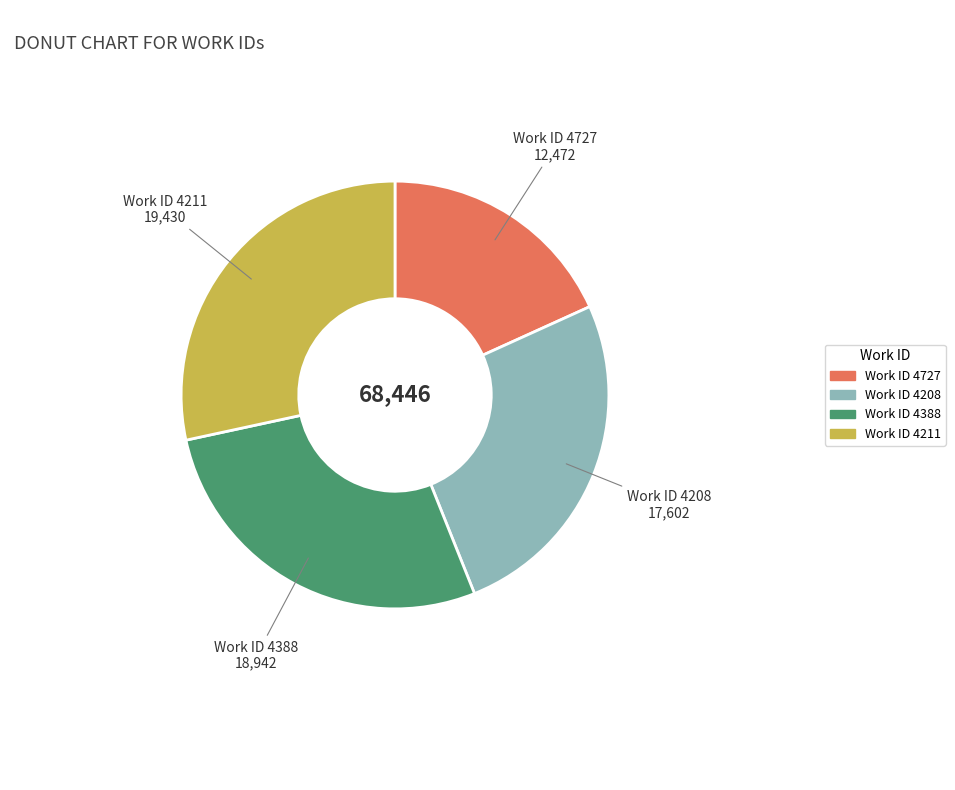

What is the ratio of the value at Work ID 4208 to the value at Work ID 4727?

1.4